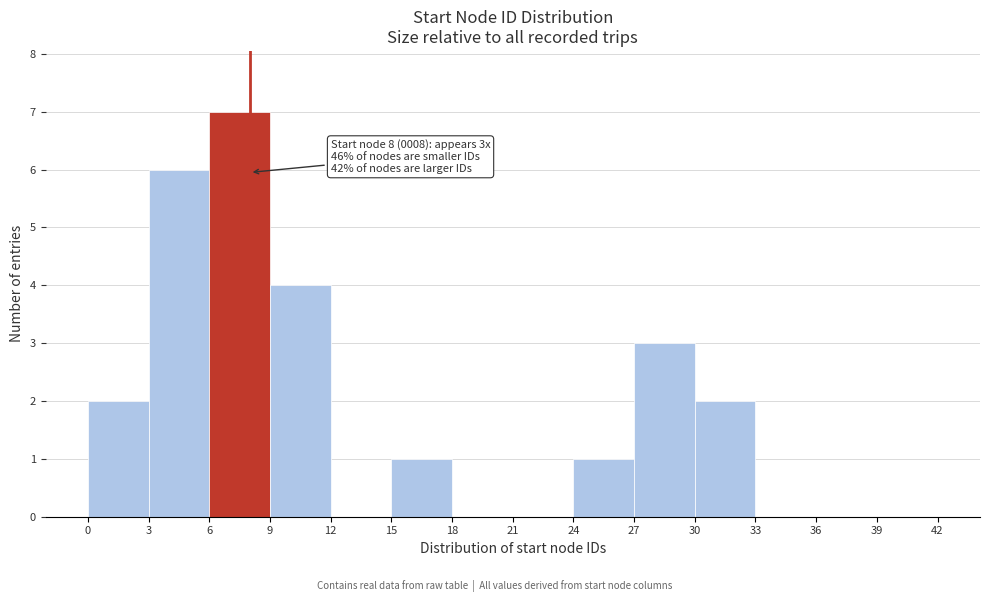

Which range on the x-axis has the tallest bar?

6 to 9